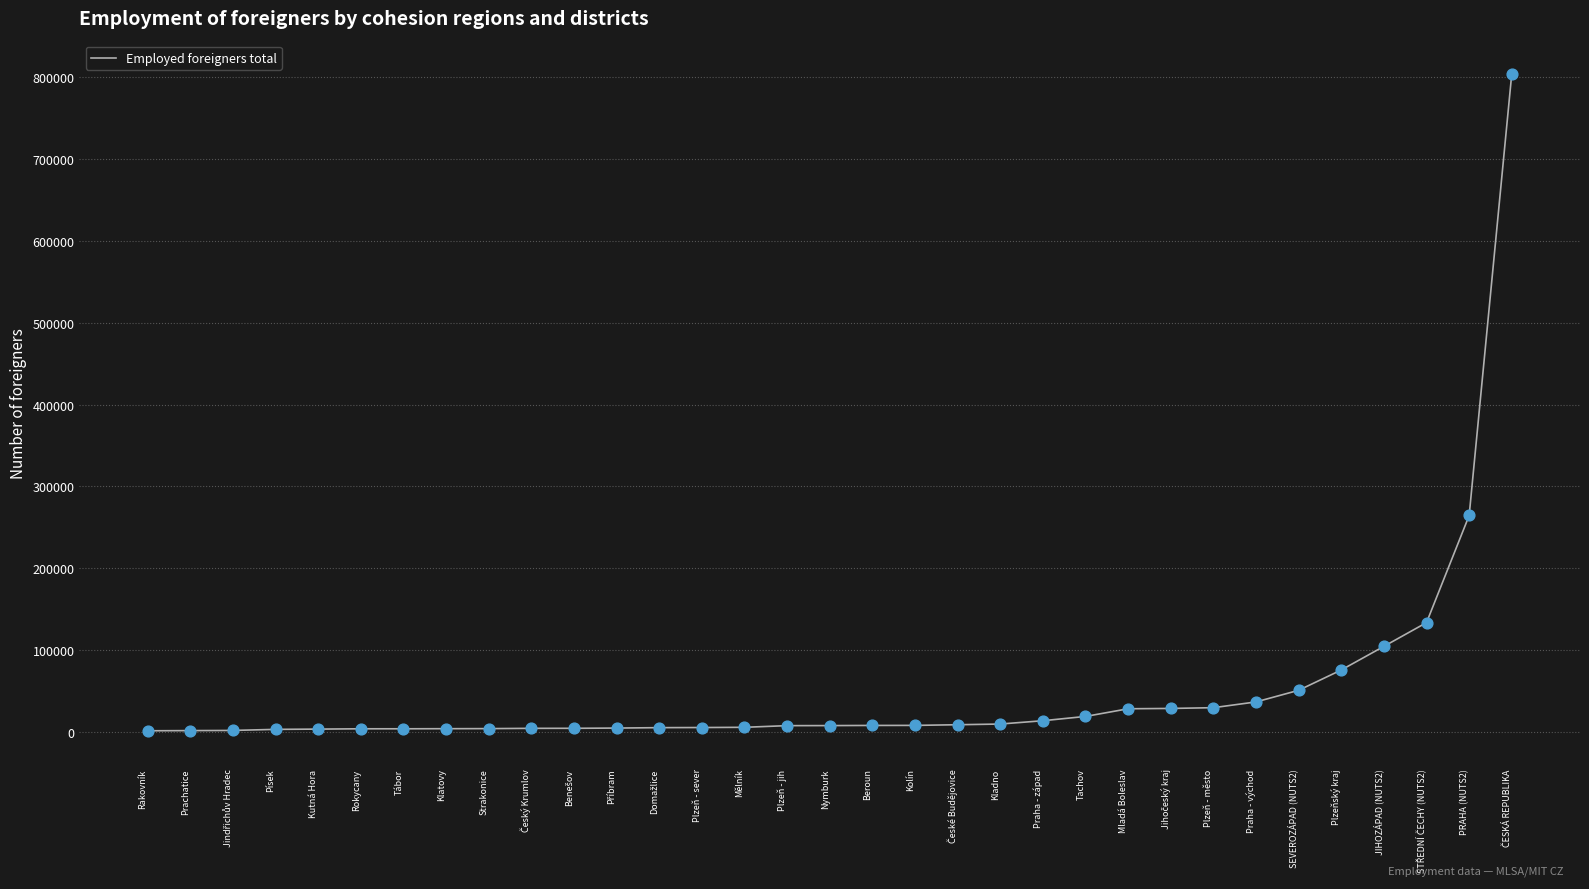

Which has a higher value, Praha - východ or Kolín?

Praha - východ